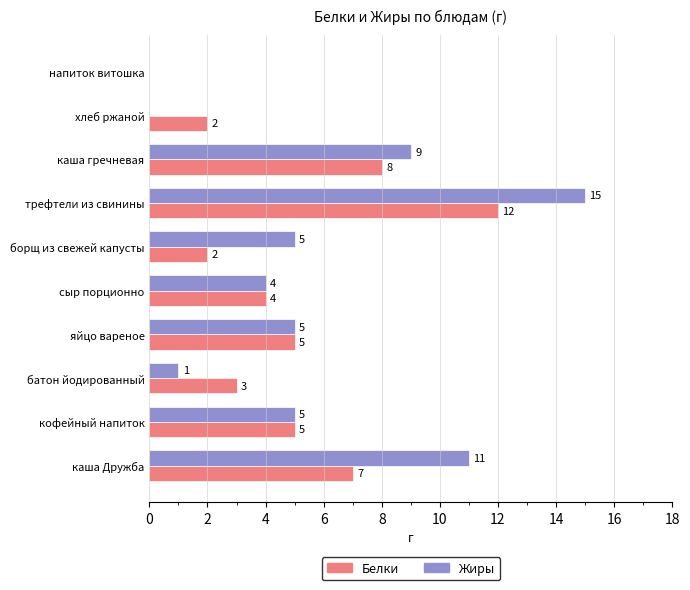

Which series has the largest range (max minus min)?

Жиры